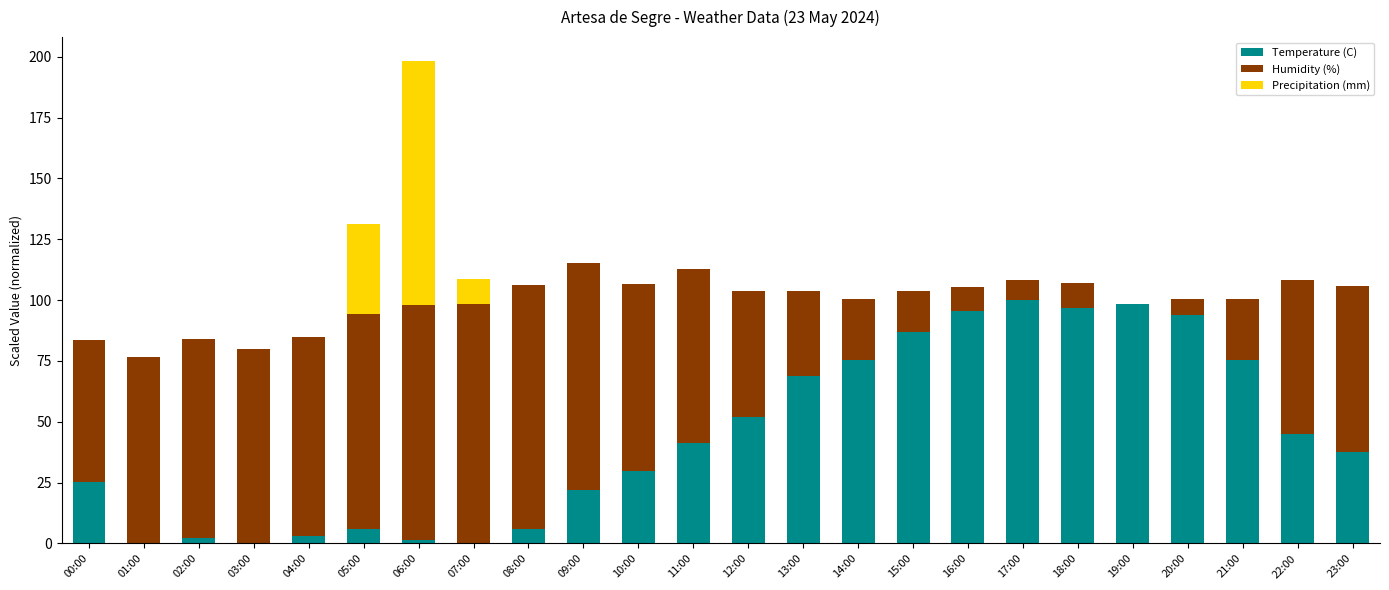

At which category is the sum across all series the highest?

06:00